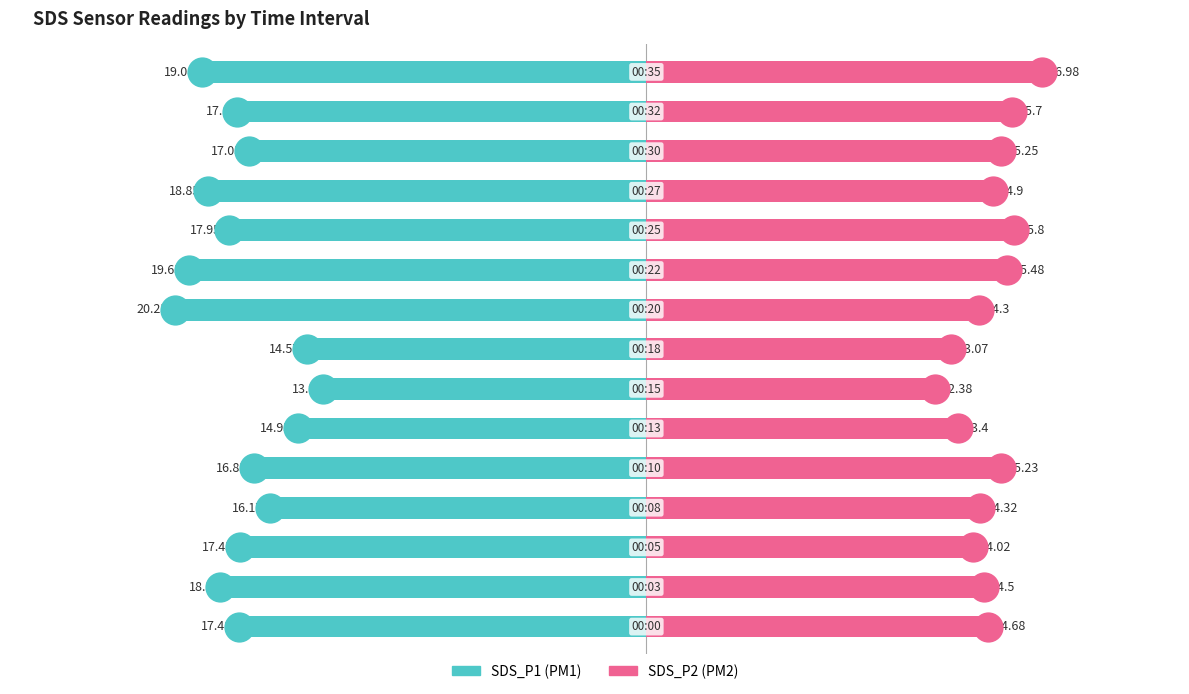

What is the average value of the SDS_P1 series?

-17.3